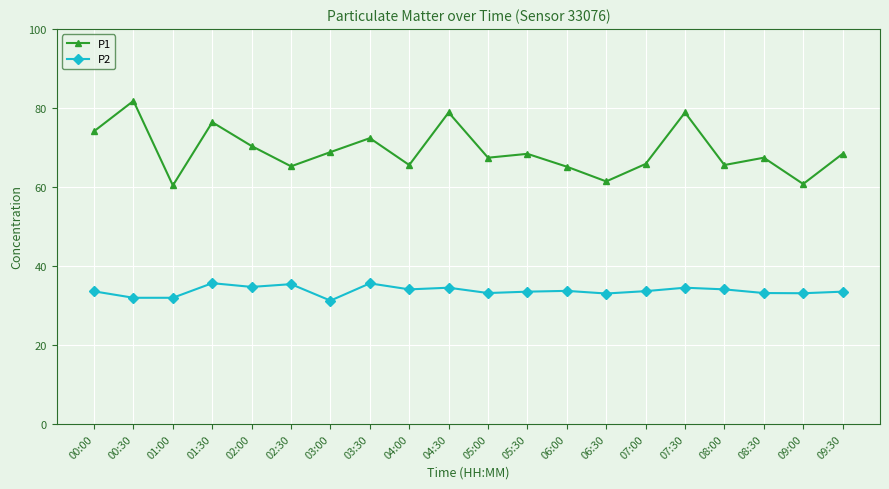

What is the label of the 9th point from the left?

04:00